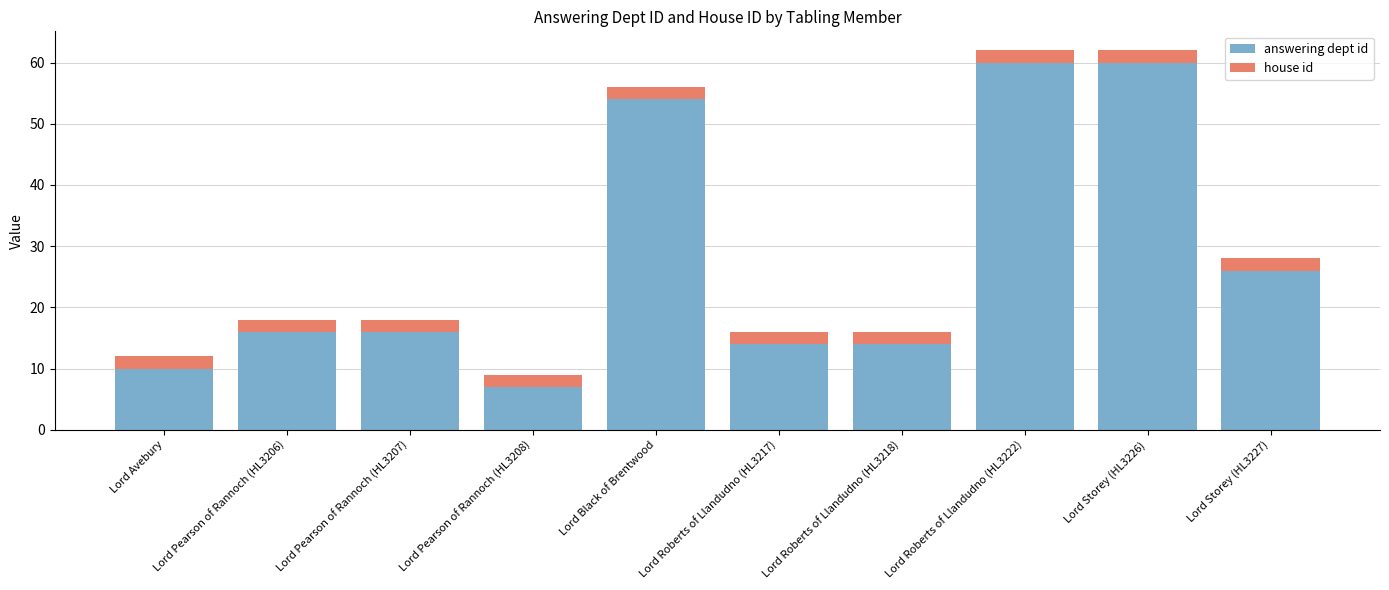

The value of answering dept id at Lord Roberts of Llandudno (HL3222) is 60. True or false?

True